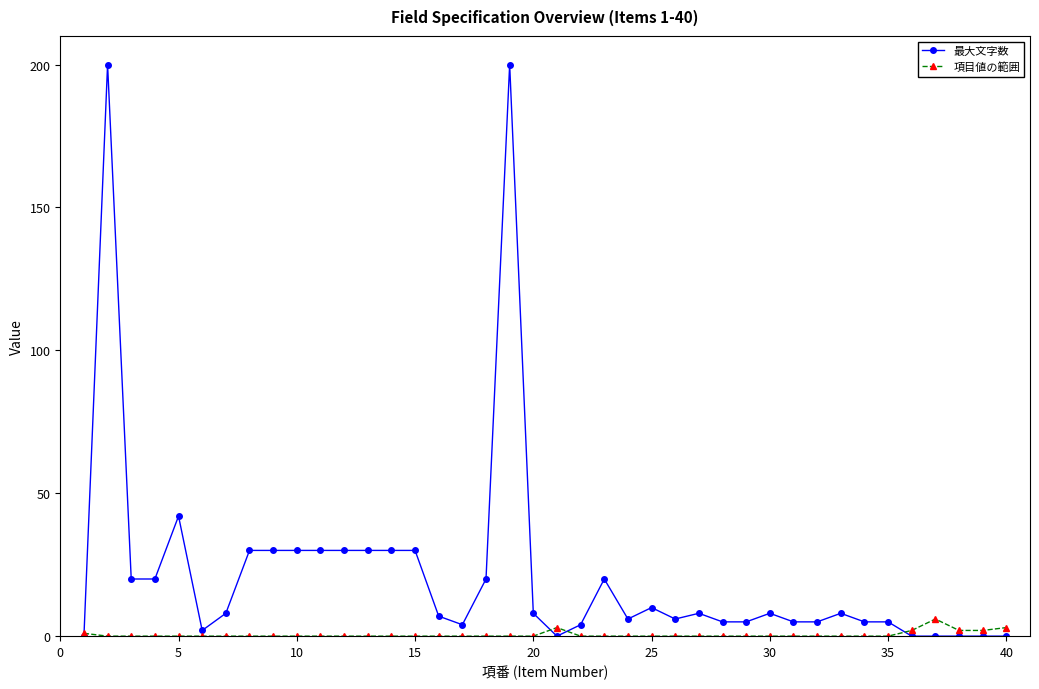

True or false: 項目値の範囲 and 最大文字数 intersect in this chart.

True